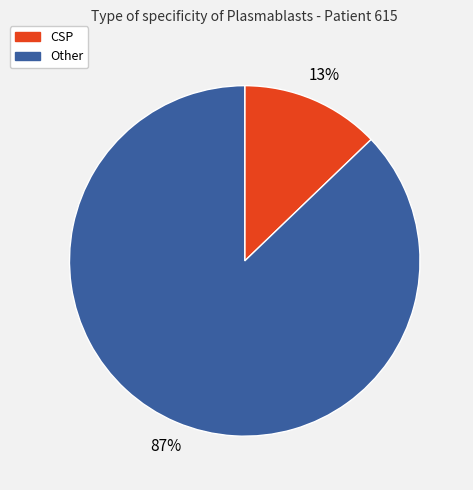

Is the sum of Other and CSP greater than half?

Yes